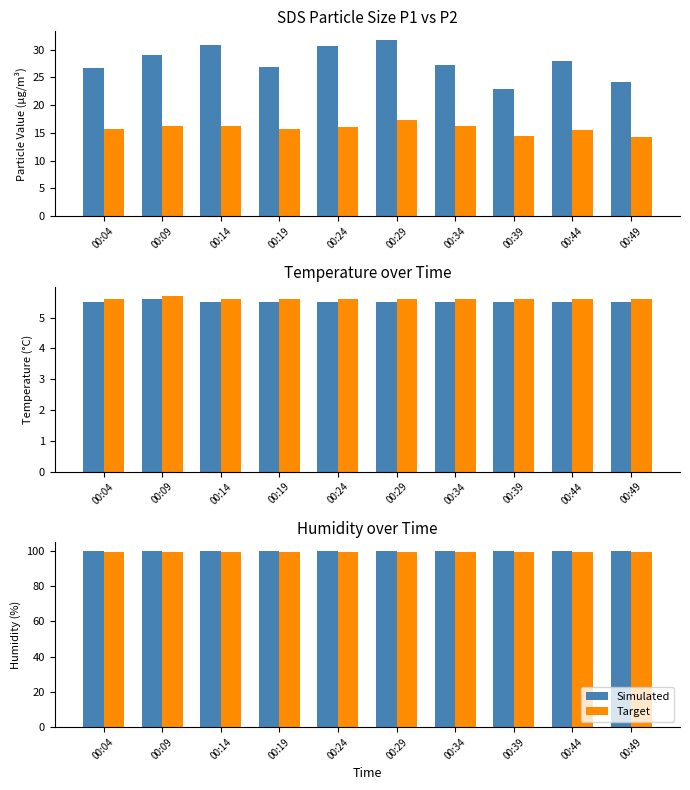

How many series are shown in this chart?

6